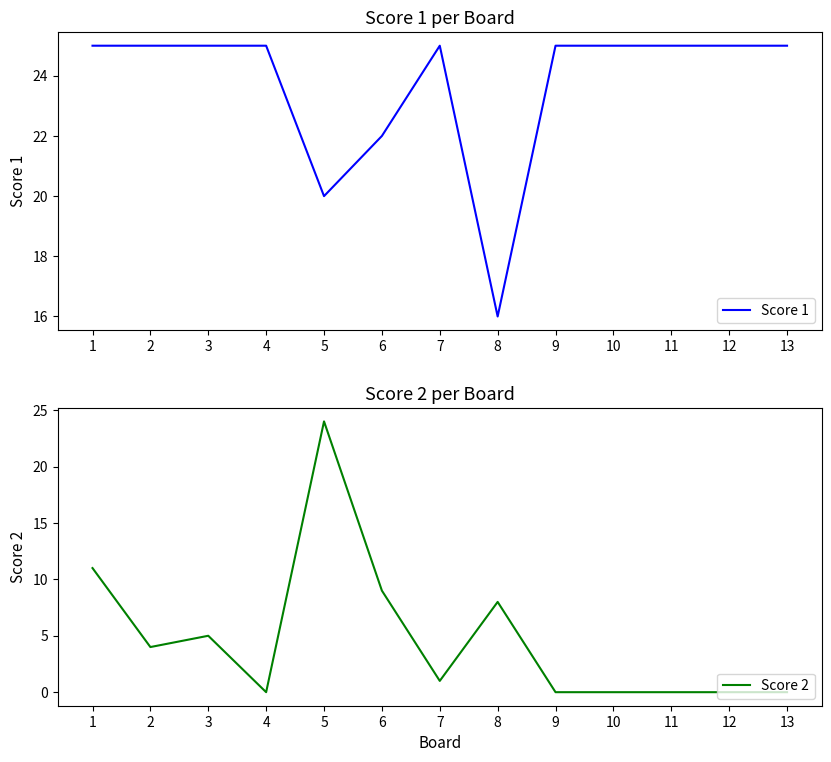

In Score 1, how many points are lower than both neighbors (excluding endpoints)?

2